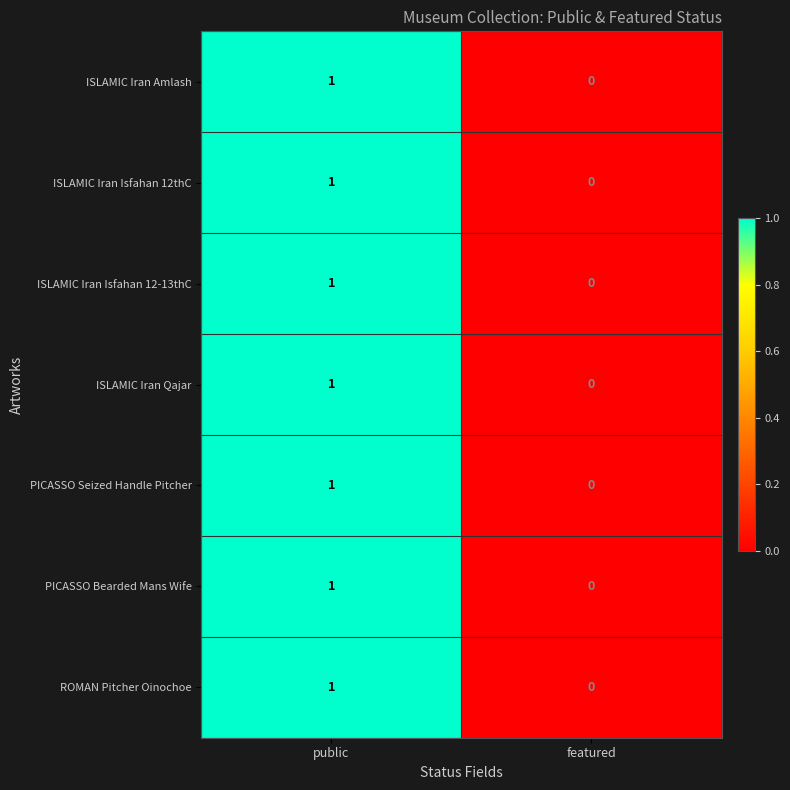

Which category has the lowest value across all series?

featured